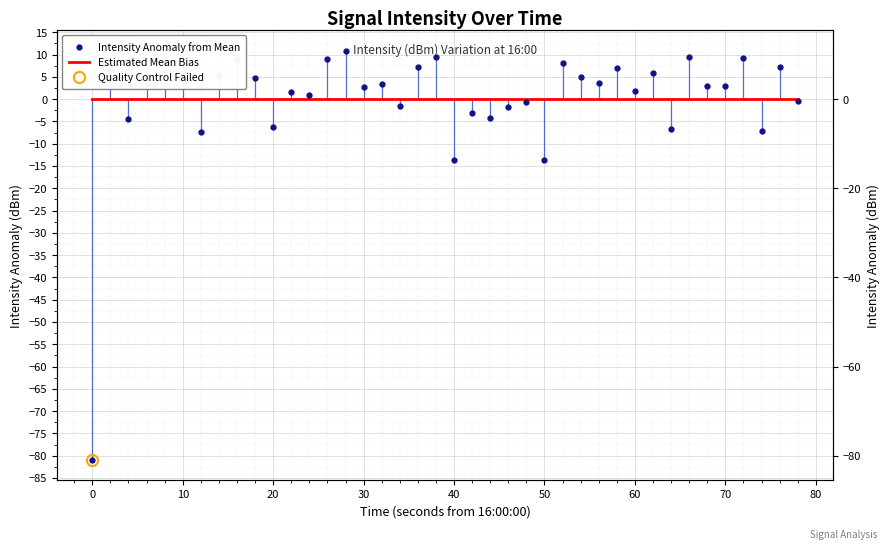

What is the minimum value shown in the chart?

-80.9